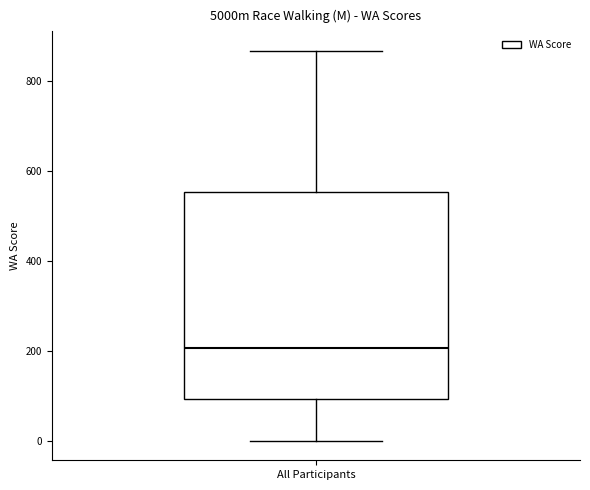

Where does the upper whisker of the box for All Participants end on the y-axis? The values are not printed on the chart, so give them approximately, as read against the axis.

860